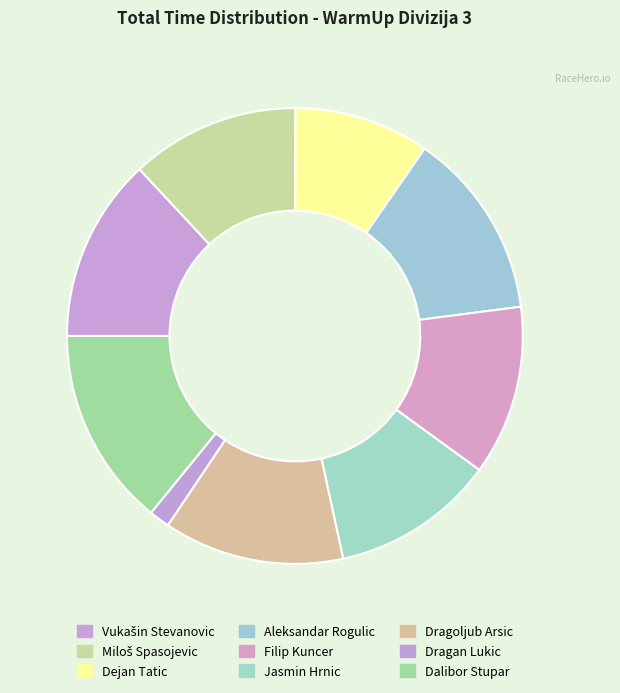

How many slices are in this pie chart?

9